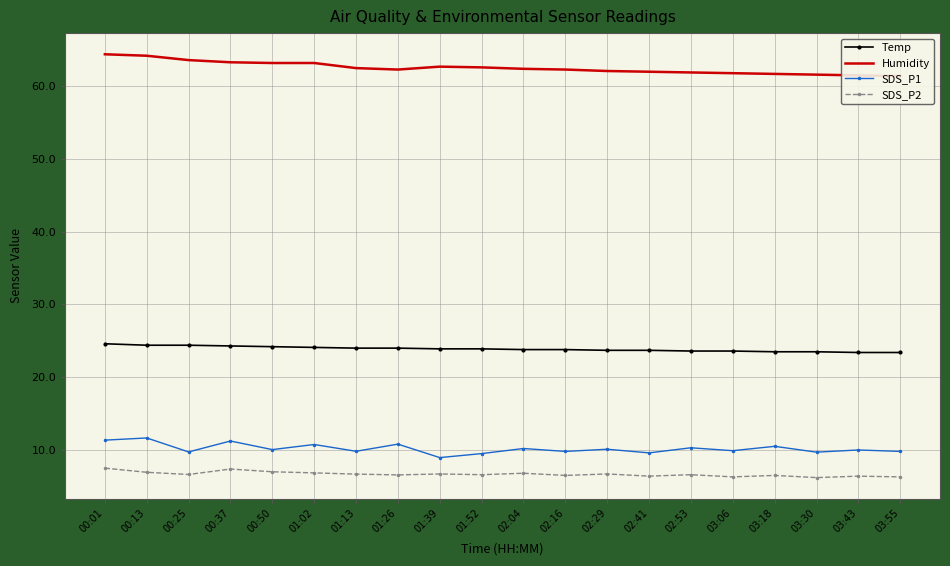

What is the label of the 12th point from the left?

02:16